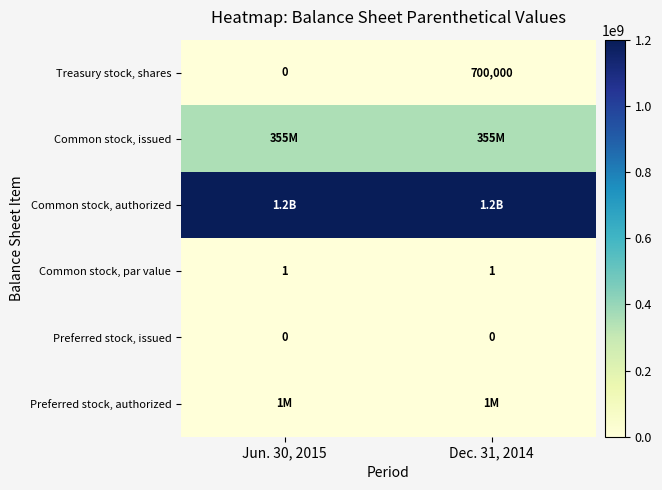

At which label does Treasury stock, shares reach its peak?

Dec. 31, 2014